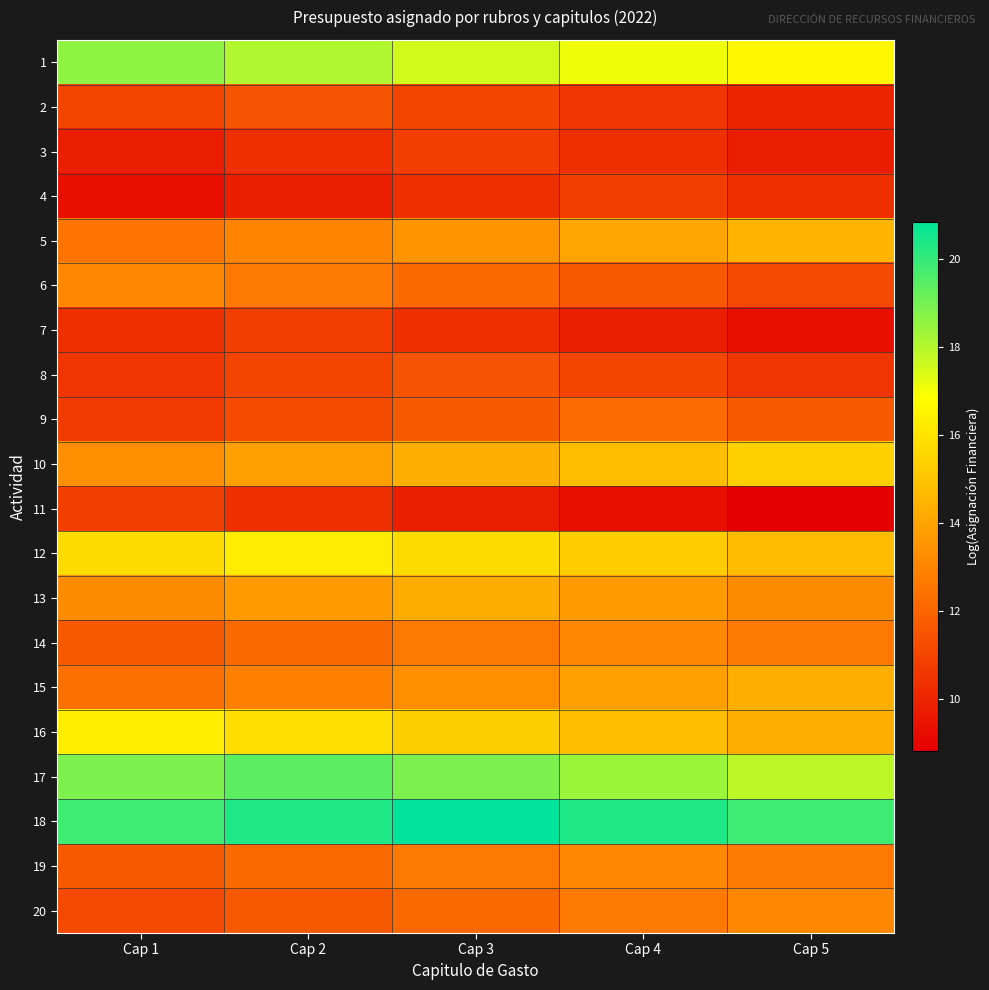

Which label corresponds to the largest value in the chart?

Cap 3